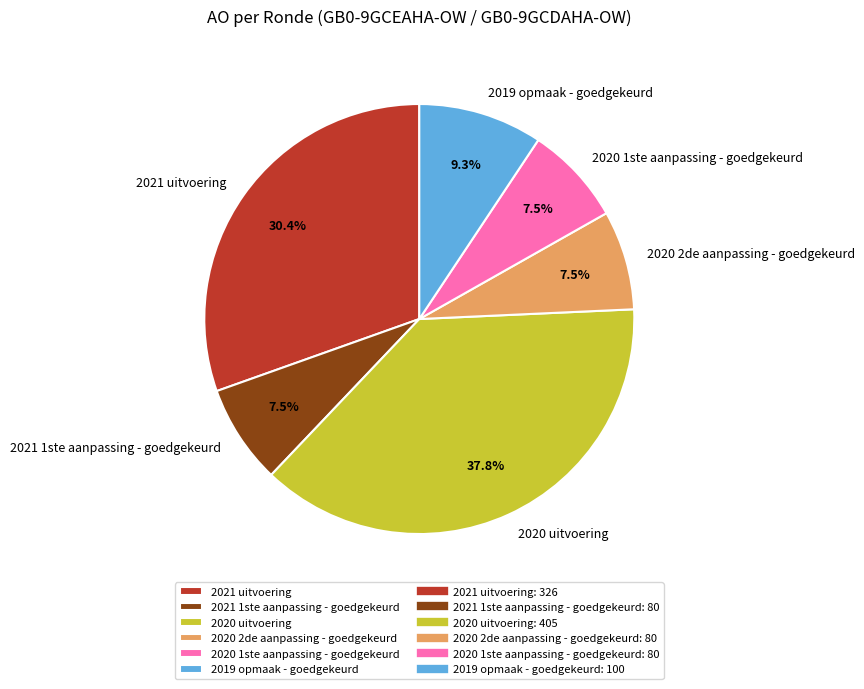

What is the largest slice in the pie chart?

2020 uitvoering